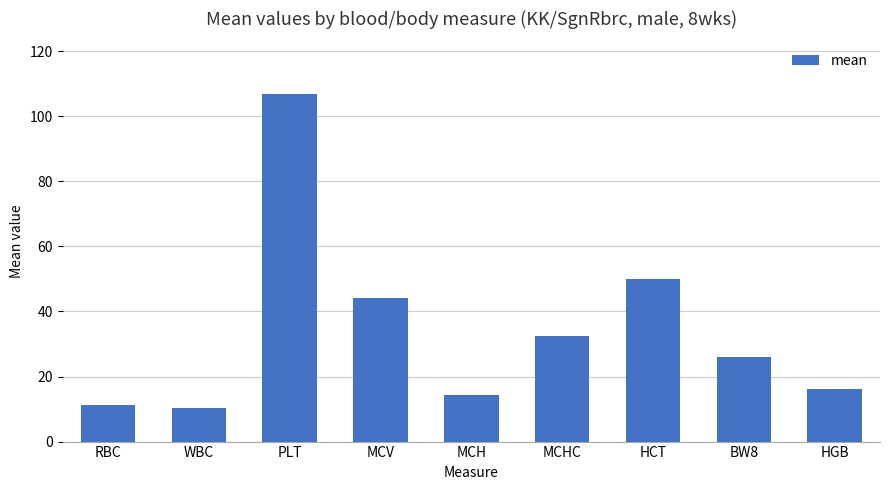

What is the value of the 4th bar from the left?

44.1